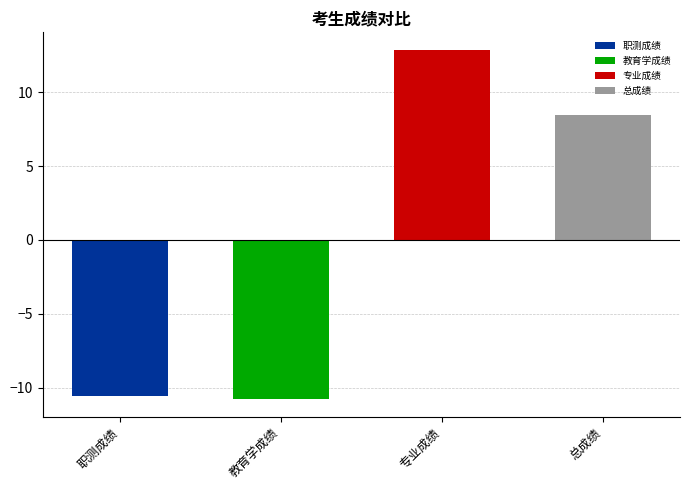

What are all the series names shown in the legend?

职测成绩, 教育学成绩, 专业成绩, 总成绩